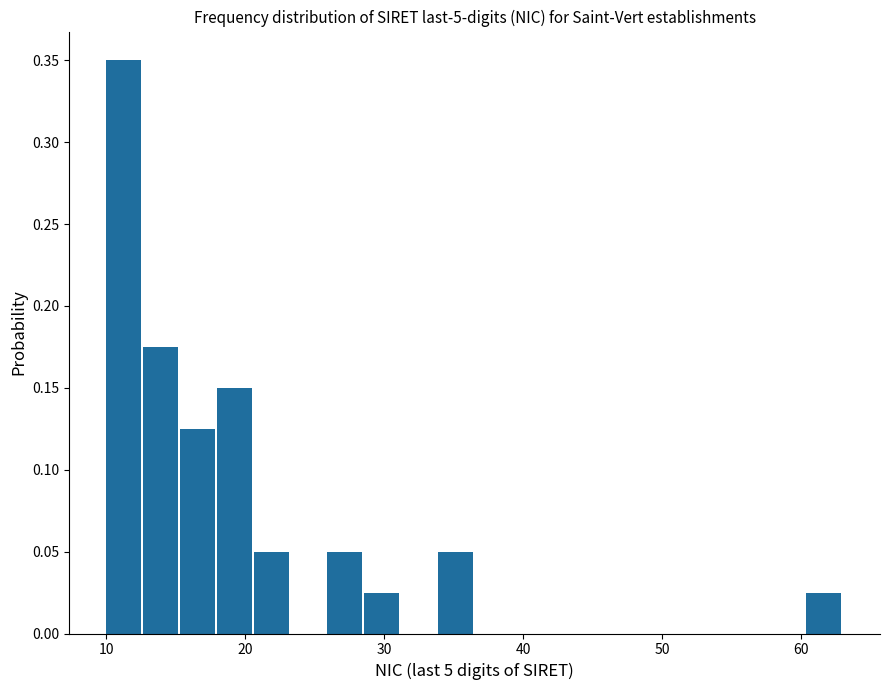

Read against the x-axis, roughly where is the centre of the tallest bar?

11